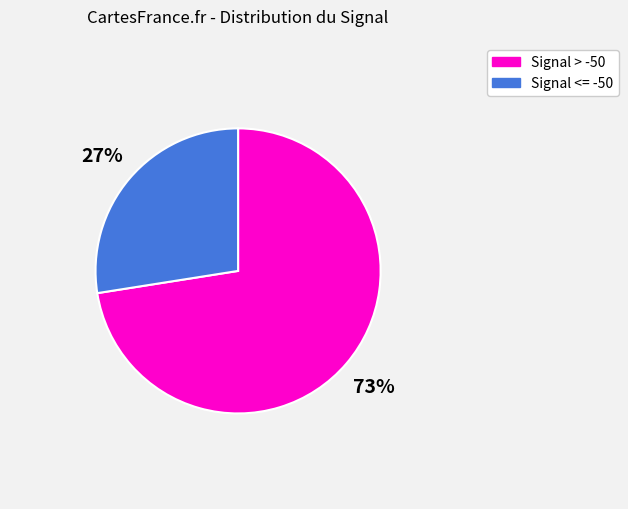

To the nearest percent, what is the average slice percentage?

50%